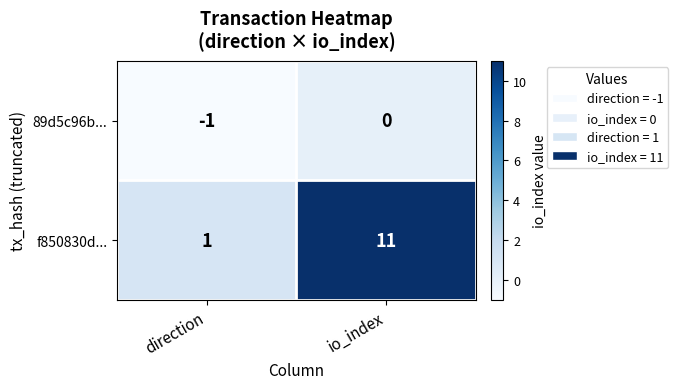

List the series in order of their peak value, highest first.

f850830d..., 89d5c96b...